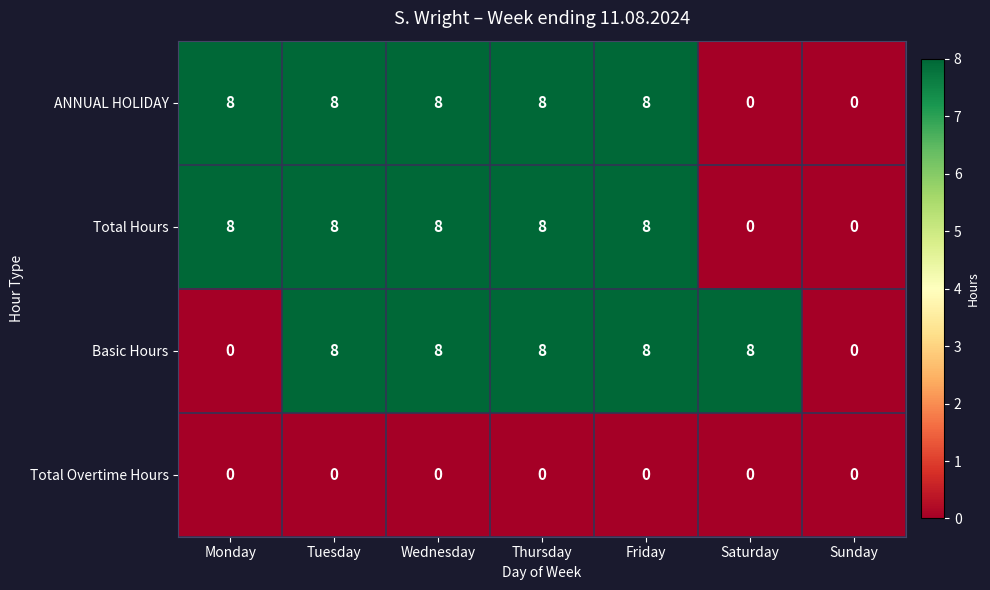

What is the maximum value shown in the chart?

8